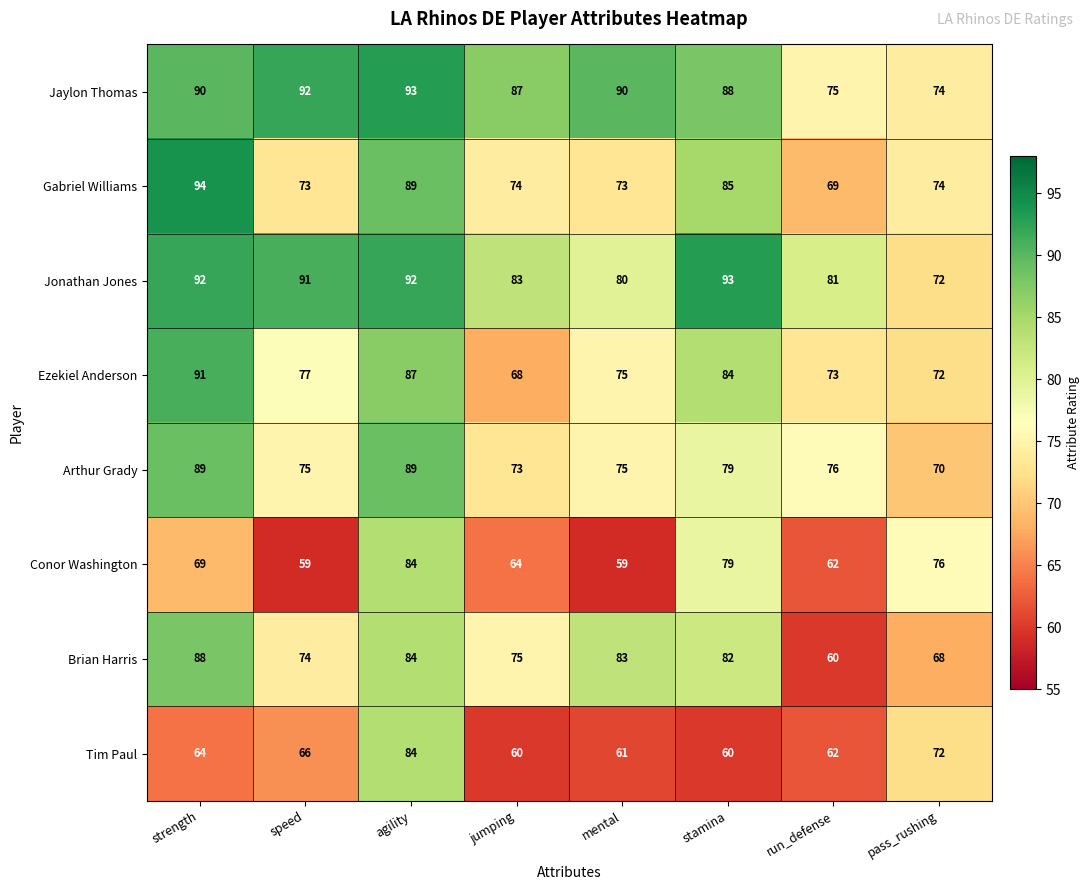

What is the difference between the second highest and second lowest values in the Conor Washington series?

20